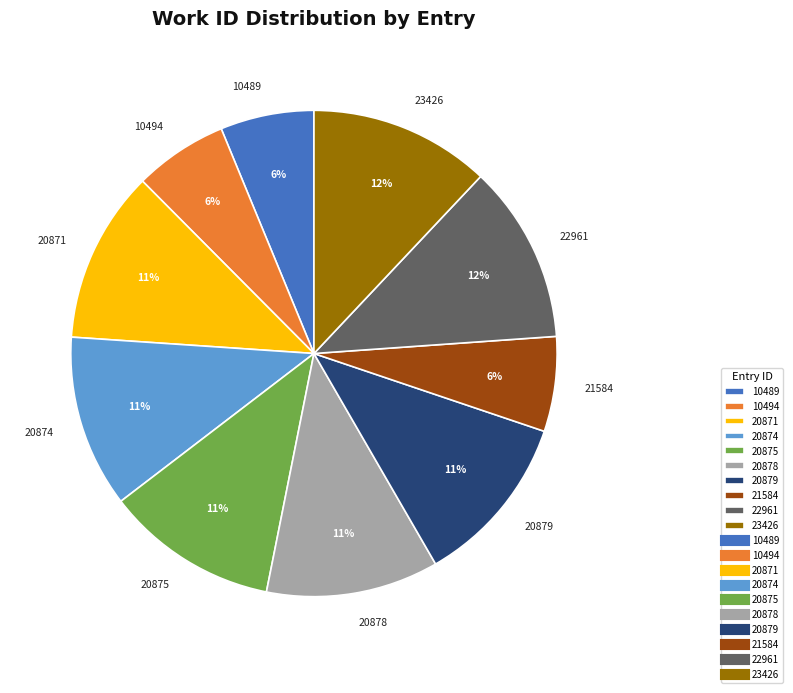

Do 23426 and 21584 together represent more than half of the pie?

No